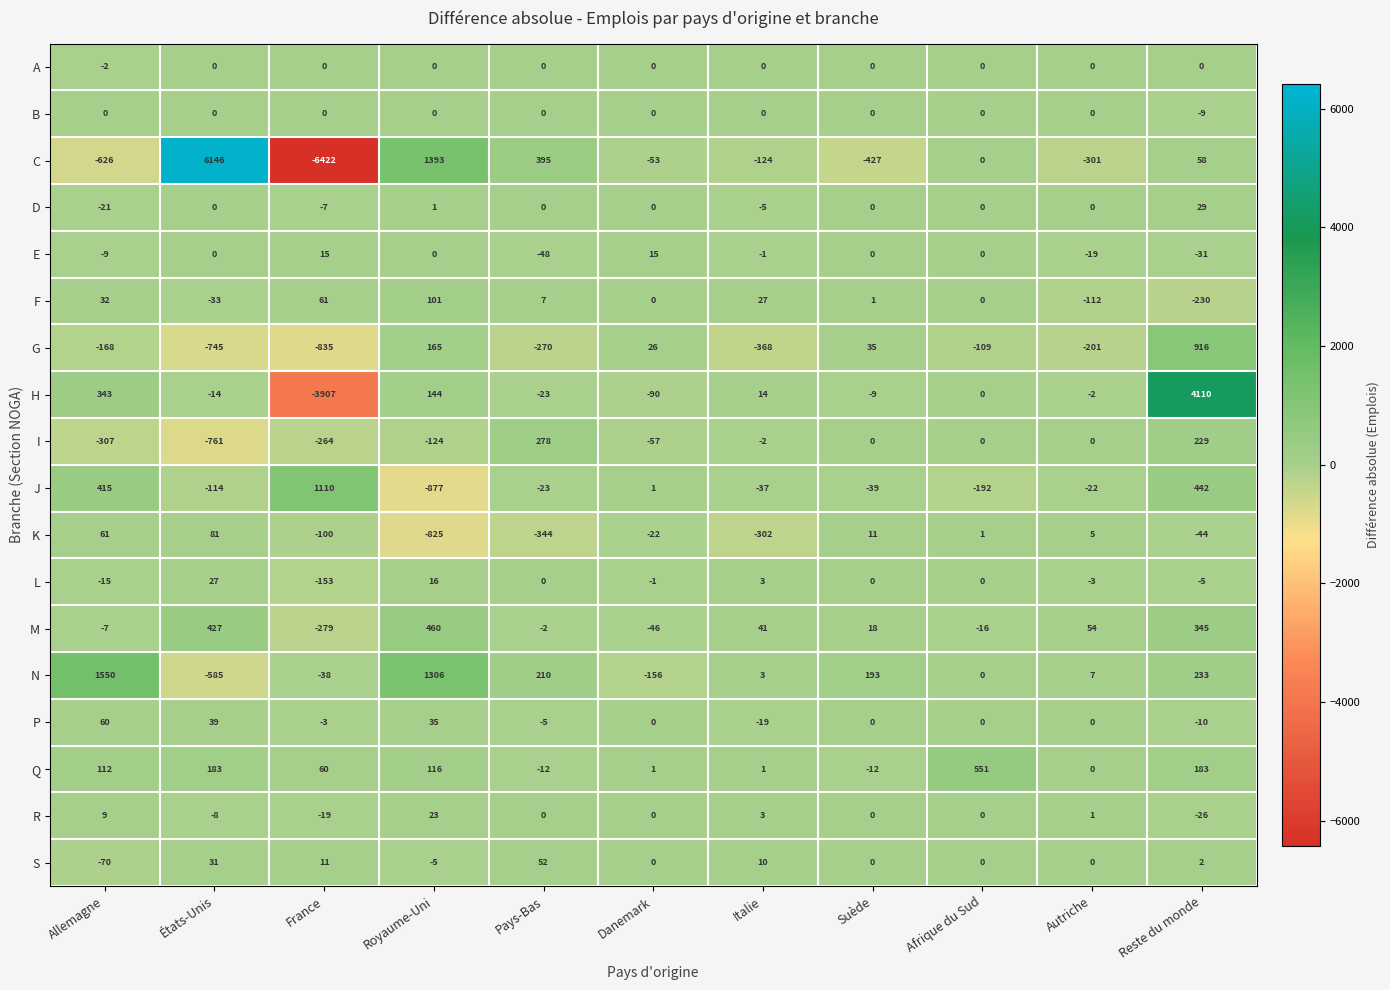

What is the sum of all R values?

-17